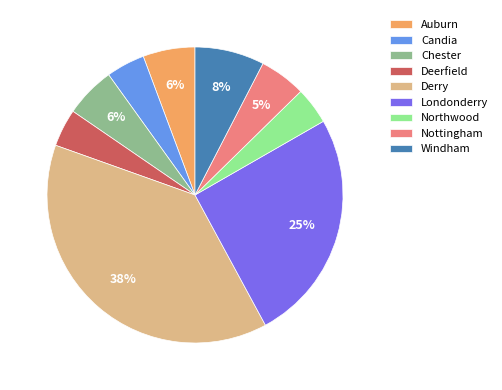

What is the largest slice in the pie chart?

Derry